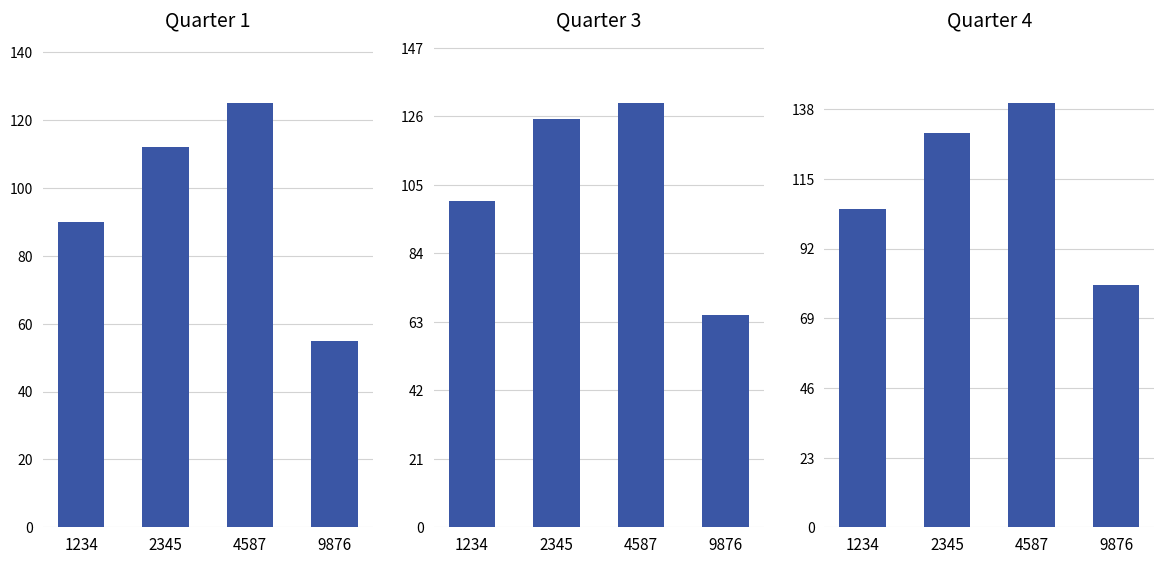

Between 2345 and 9876, which is larger?

2345